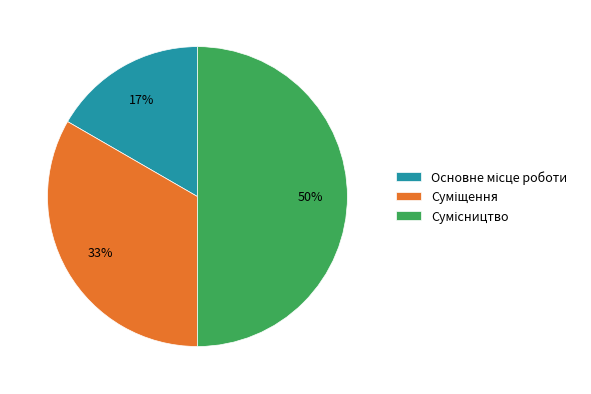

To the nearest percent, what is the average slice percentage?

33%